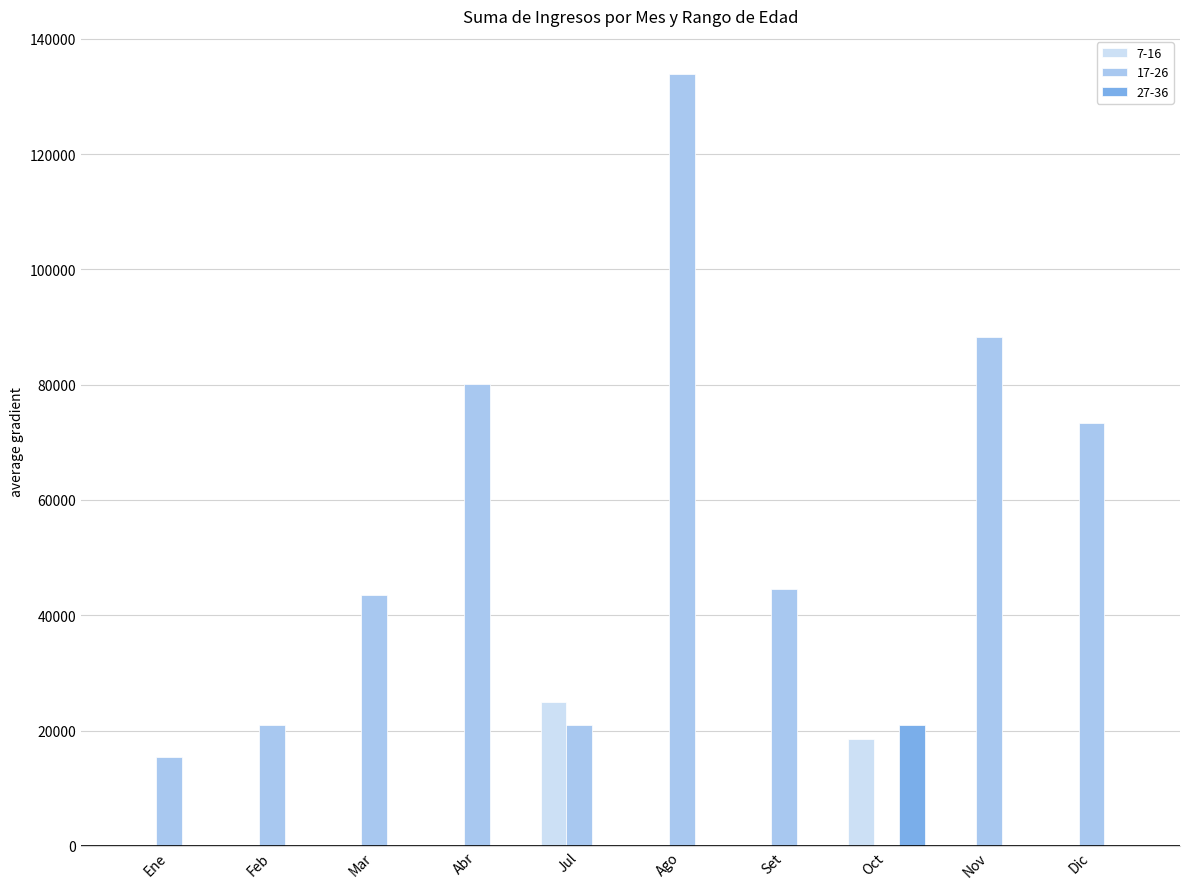

Reading left to right, what are all the values shown in this chart?

7-16: Ene=0	Feb=0	Mar=0	Abr=0	Jul=25000	Ago=0	Set=0	Oct=18500	Nov=0	Dic=0
17-26: Ene=15400	Feb=21000	Mar=43500	Abr=80200	Jul=21000	Ago=133800	Set=44600	Oct=0	Nov=88300	Dic=73400
27-36: Ene=0	Feb=0	Mar=0	Abr=0	Jul=0	Ago=0	Set=0	Oct=21000	Nov=0	Dic=0